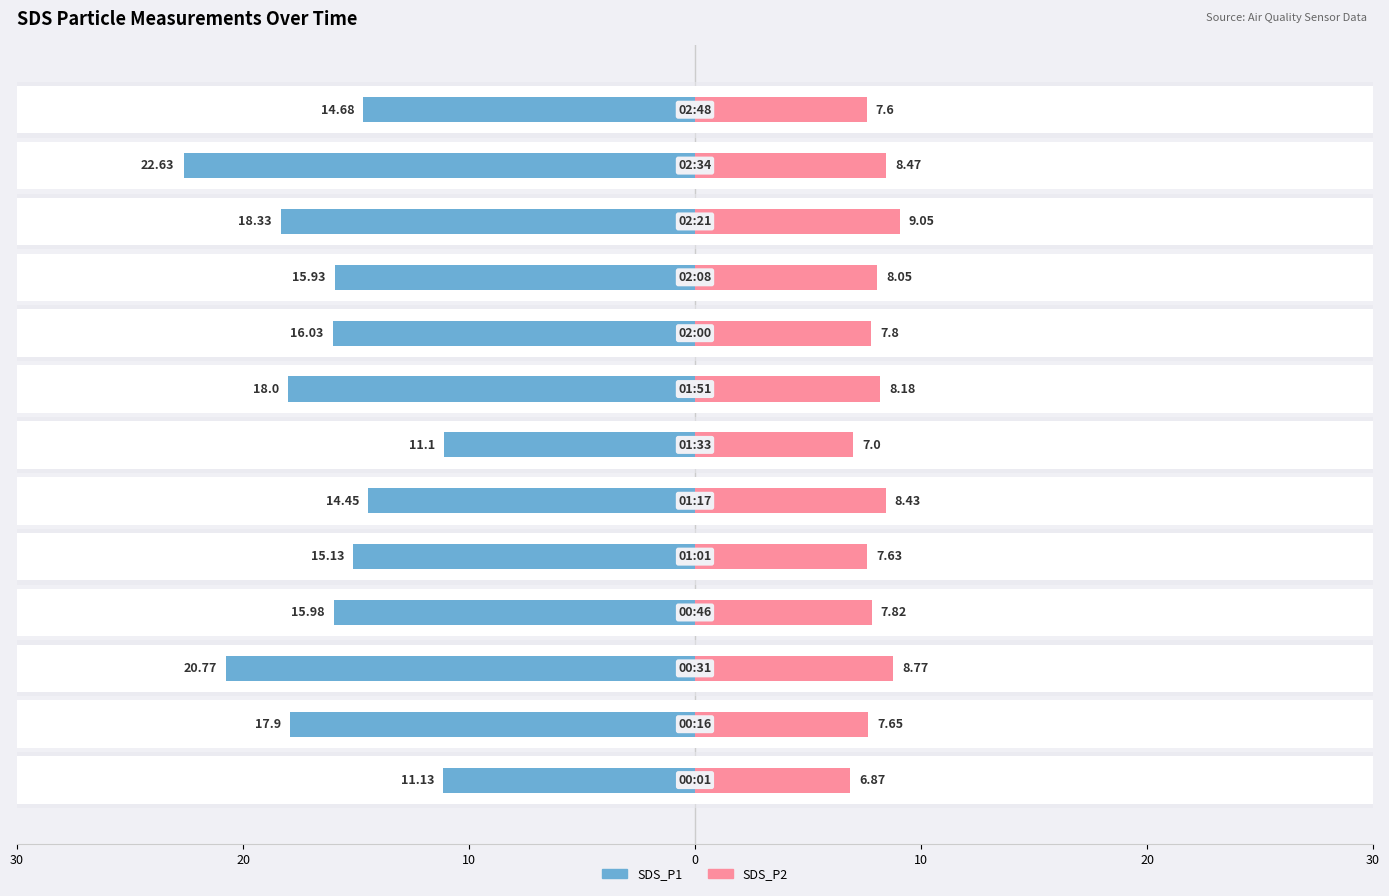

How many bars are there in total?

26